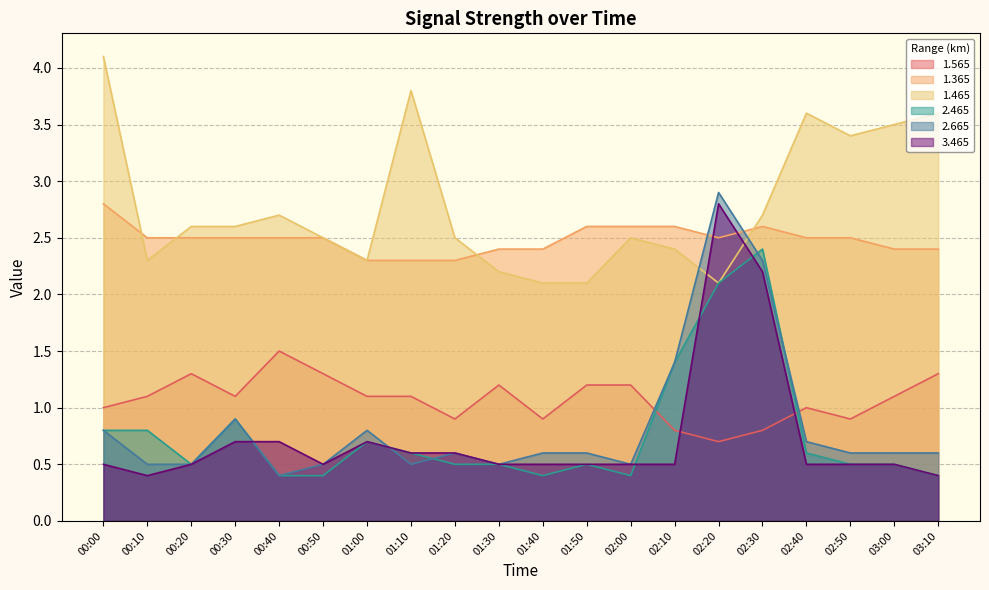

The 3.465 series shows 0.7 at 02:10. True or false?

False